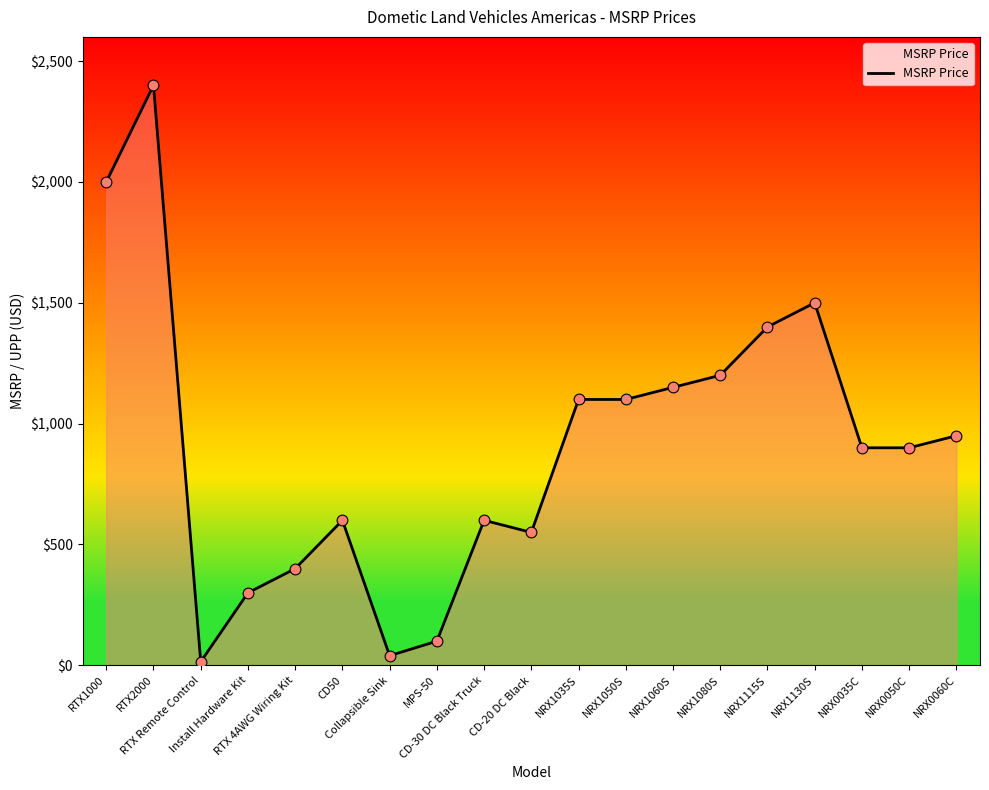

Which has a higher value, MPS-50 or CD-30 DC Black Truck?

CD-30 DC Black Truck